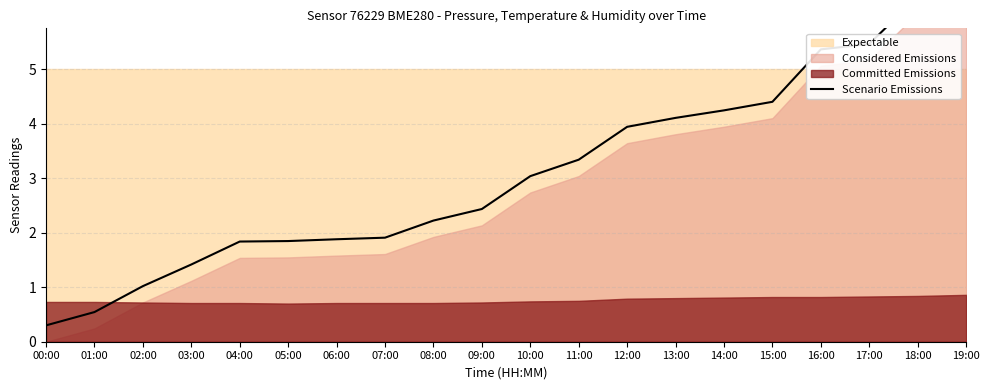

Reading right to left, transcribe all the data shown in this chart.

19:00=6.5	18:00=6.3	17:00=5.5	16:00=5.4	15:00=4.4	14:00=4.2	13:00=4.1	12:00=3.9	11:00=3.3	10:00=3.0	09:00=2.4	08:00=2.2	07:00=1.9	06:00=1.9	05:00=1.8	04:00=1.8	03:00=1.4	02:00=1.0	01:00=0.5	00:00=0.3